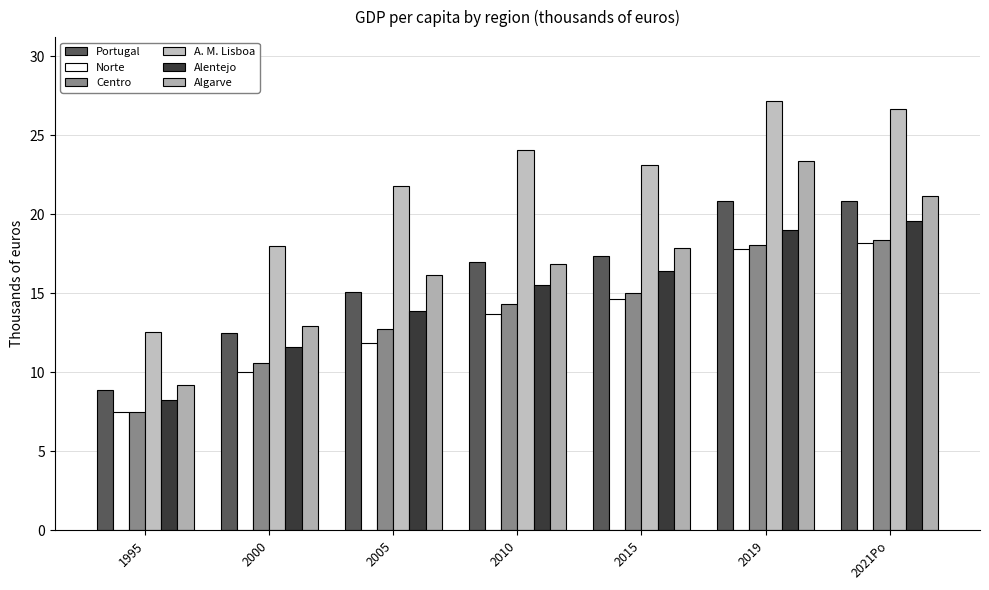

What is the spread (max minus min) of values at 1995?

5.1